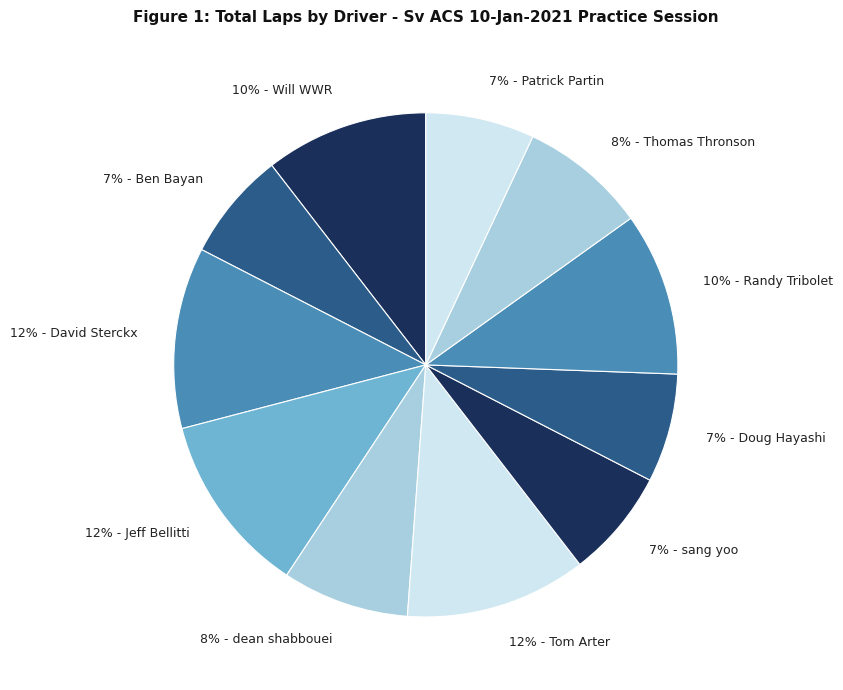

To the nearest percent, what percentage of the pie is 8% - dean shabbouei?

8%